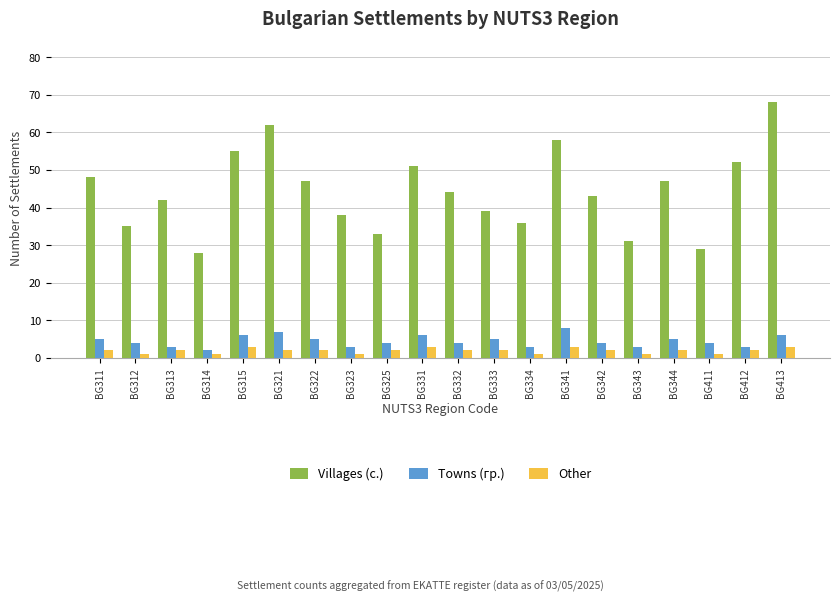

What is the difference between the second highest and second lowest values in the Villages (с.) series?

33